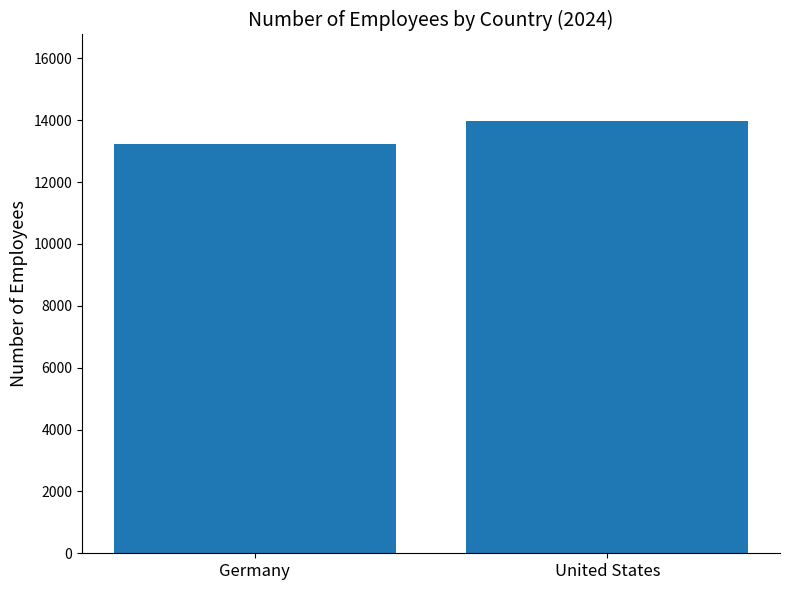

What is the ratio of the value at United States to the value at Germany?

1.1